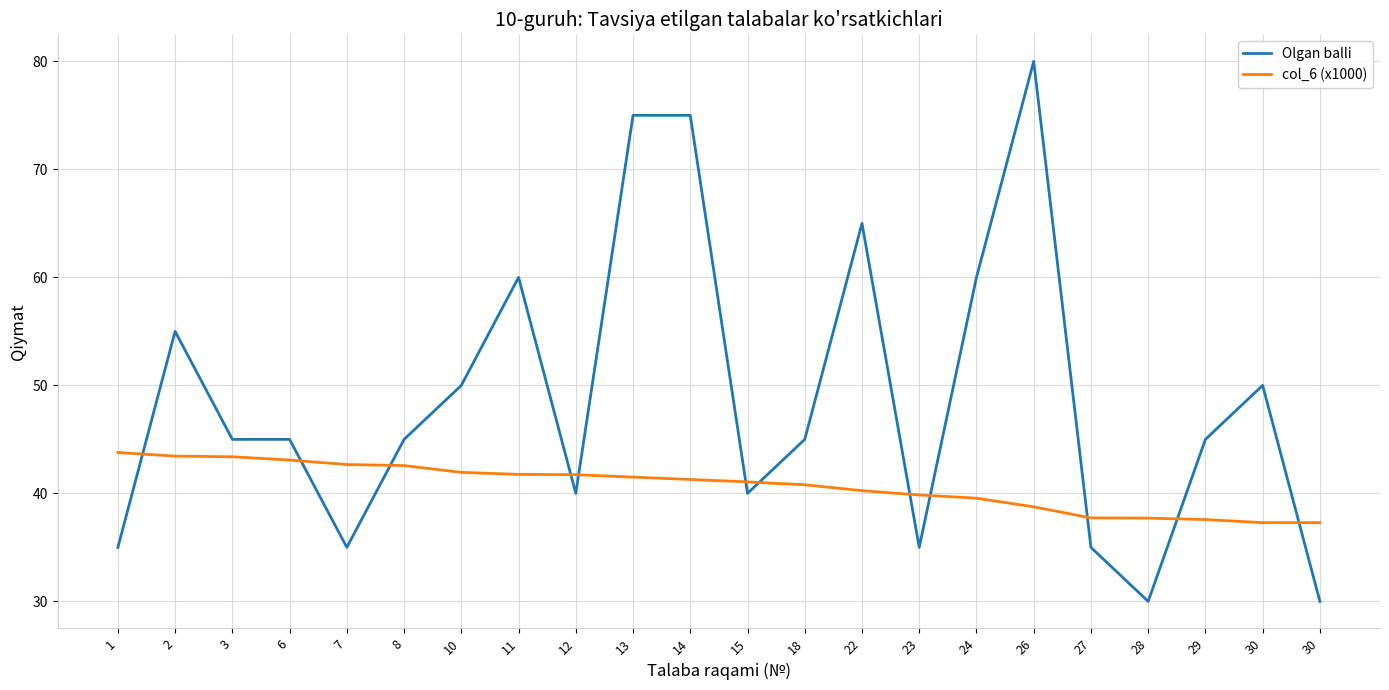

In Olgan balli, how many points are higher than both neighbors (excluding endpoints)?

5